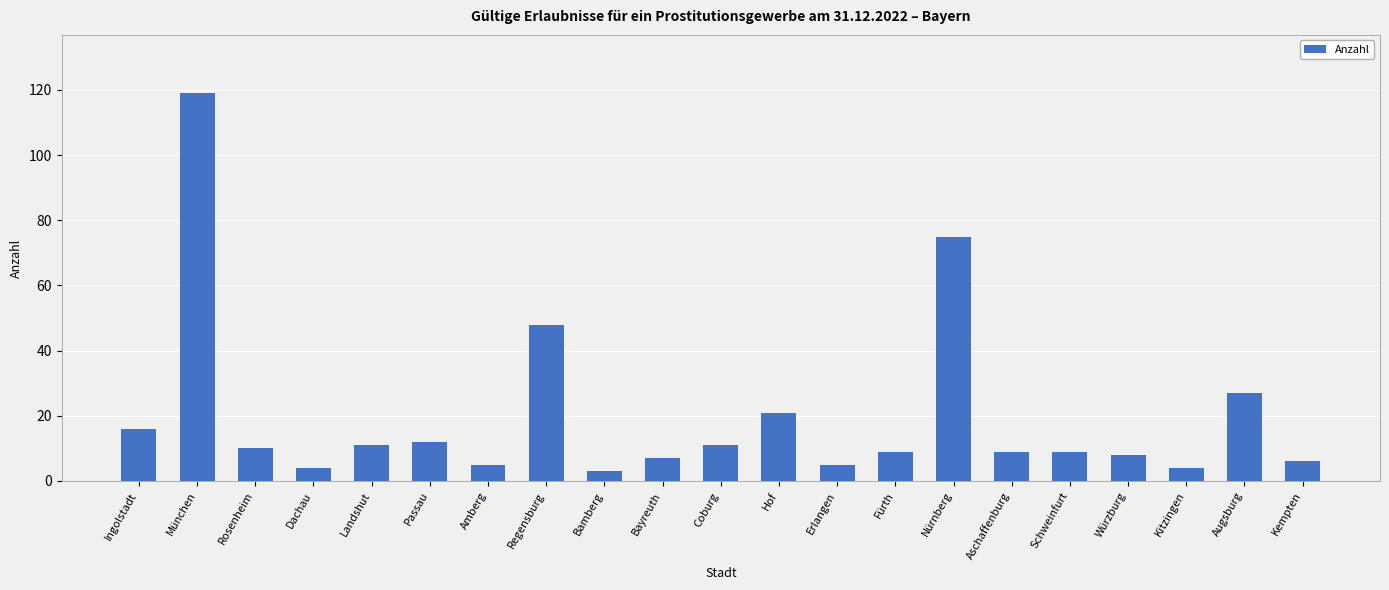

Count the number of categories in the chart.

21